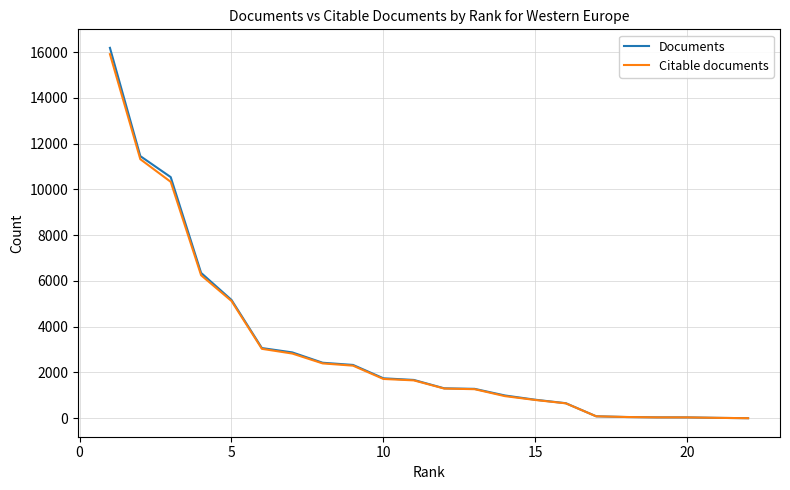

Which series has the largest range (max minus min)?

Documents